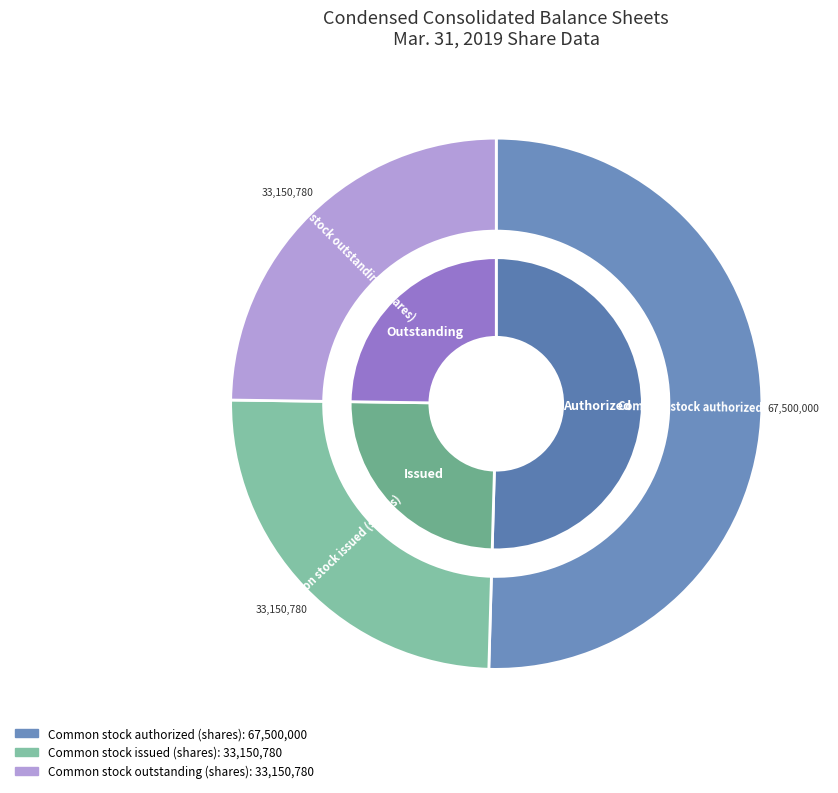

What percentage is the Common stock outstanding (shares) slice, to the nearest percent?

25%